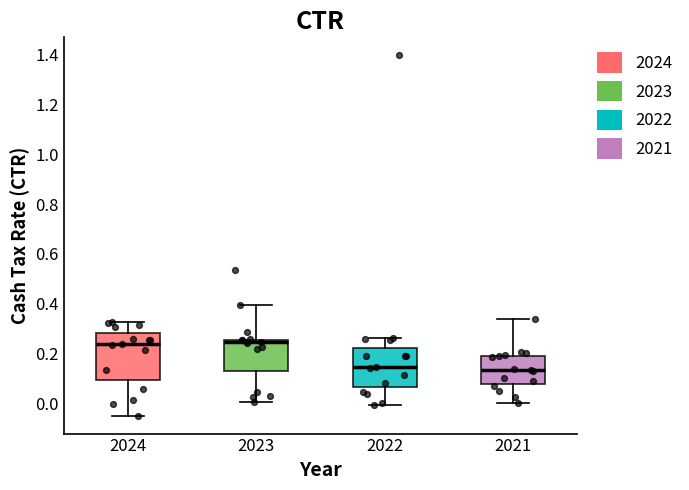

Reading left to right, read every box against the y-axis: the position of its median line, the range the box covers, and the ends of its whiskers. The values are not printed on the chart, so give them approximately, as read against the axis.

2024: median 0.24, box 0.10 to 0.28, whiskers -0.04 to 0.32
2023: median 0.24, box 0.14 to 0.26, whiskers 0.00 to 0.40
2022: median 0.14, box 0.06 to 0.22, whiskers 0.00 to 0.26
2021: median 0.14, box 0.08 to 0.20, whiskers 0.00 to 0.34